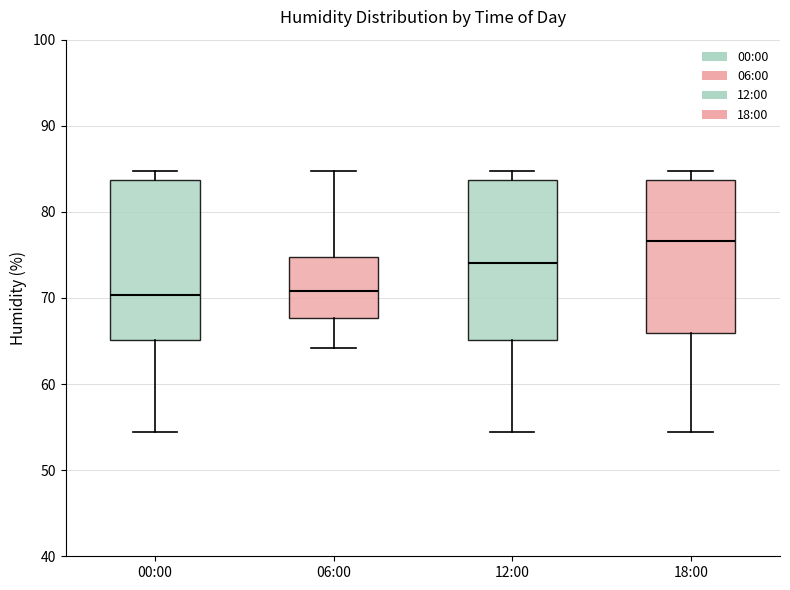

Reading left to right, read every box against the y-axis: the position of its median line, the range the box covers, and the ends of its whiskers. The values are not printed on the chart, so give them approximately, as read against the axis.

00:00: median 70, box 65 to 84, whiskers 54 to 85
06:00: median 71, box 68 to 75, whiskers 64 to 85
12:00: median 74, box 65 to 84, whiskers 54 to 85
18:00: median 77, box 66 to 84, whiskers 54 to 85